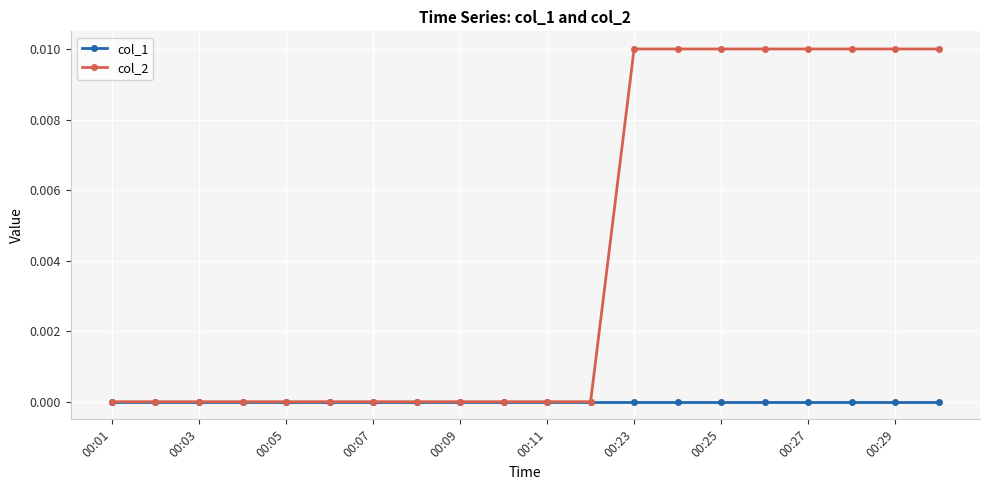

Rank the series by their maximum value, from lowest to highest.

col_1, col_2